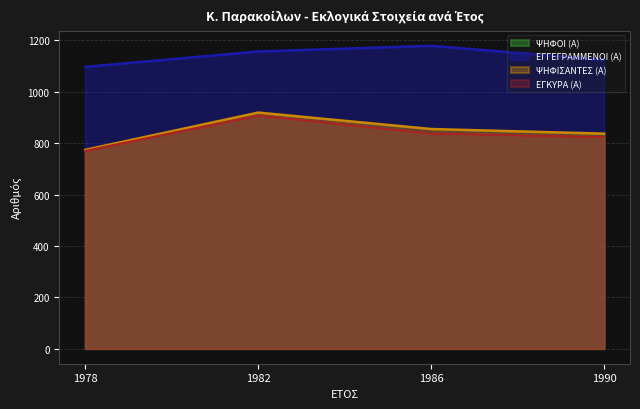

Read the ΨΗΦΟΙ (Α) value at 1990, to the nearest 10.

820